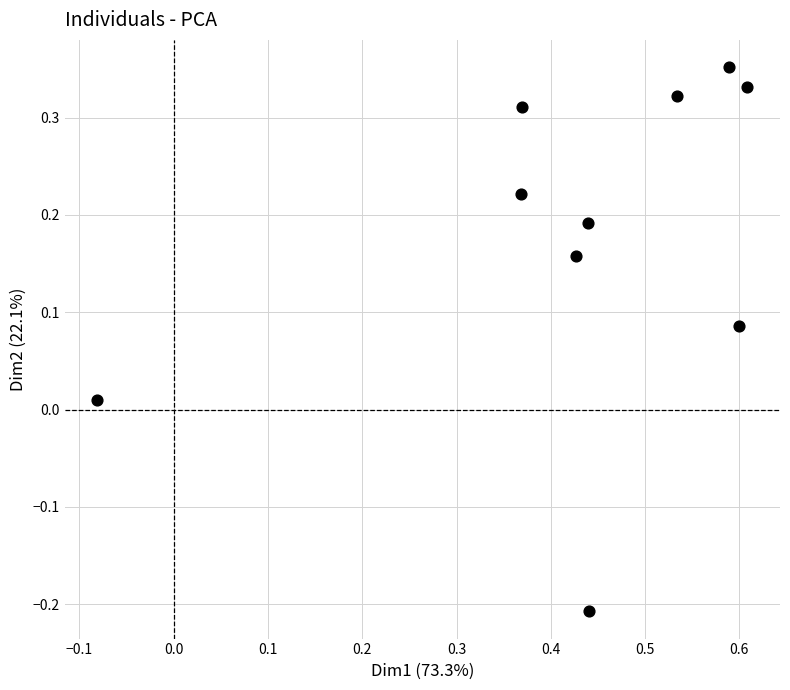

What is the range of X values (max minus min)?

0.7